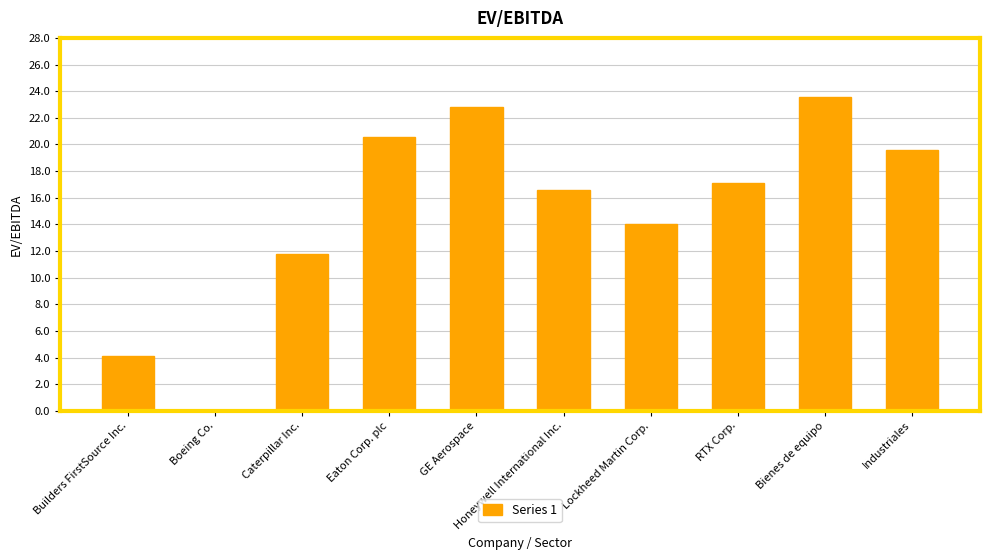

Count the number of values greater than 17.

5